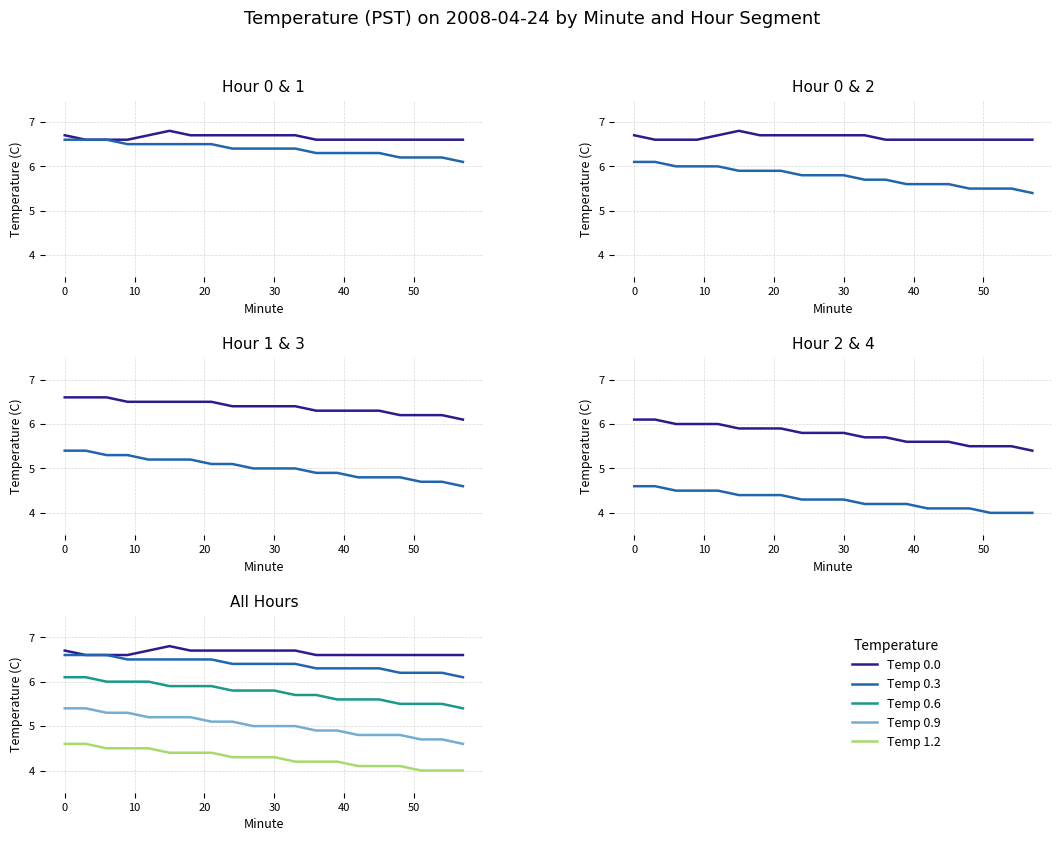

What is the maximum value shown in the chart?

6.8